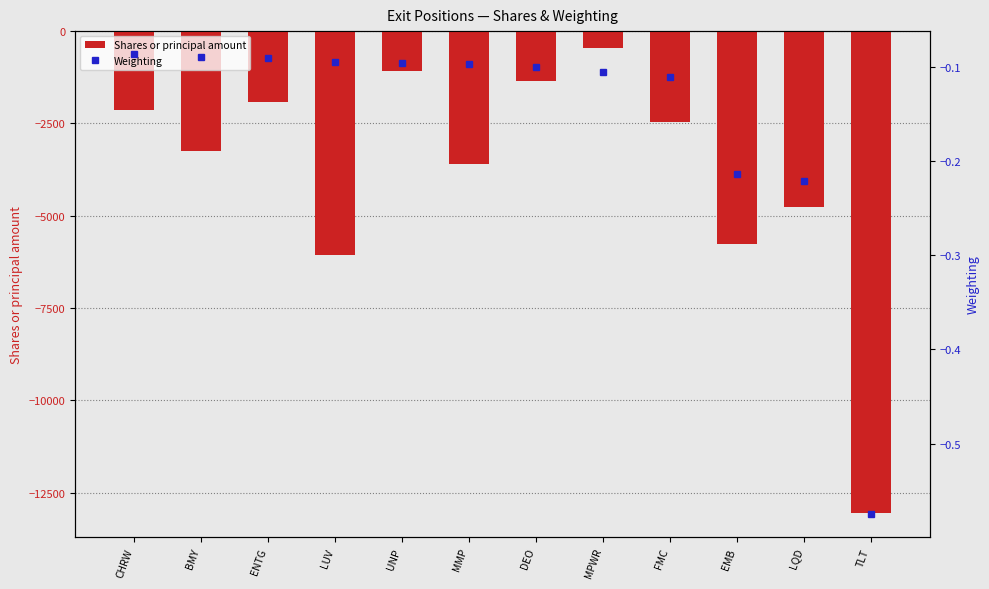

At which label is Shares or principal amount closest to -6751?

LUV